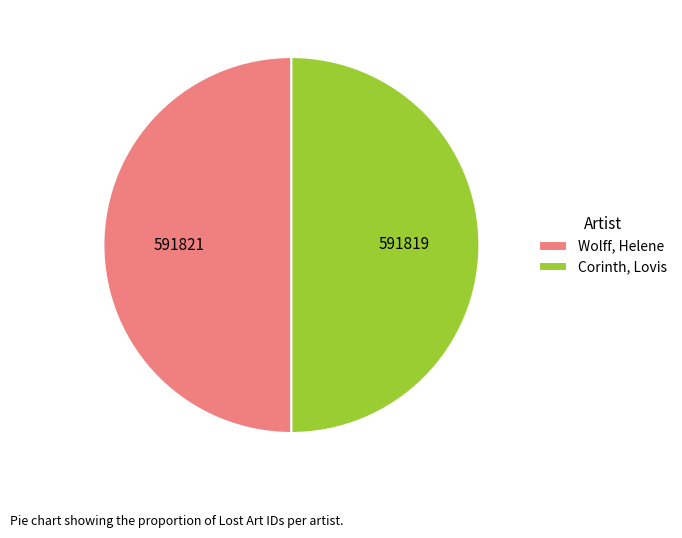

Is it true that Wolff, Helene is 50% of the pie?

True